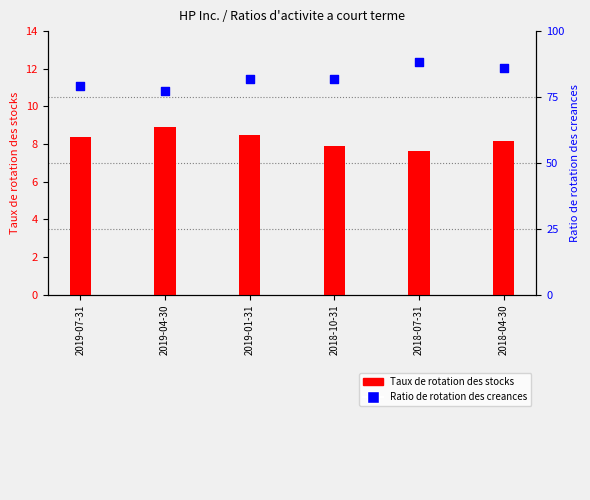

What are all the series names shown in the legend?

Taux de rotation des stocks, Ratio de rotation des creances